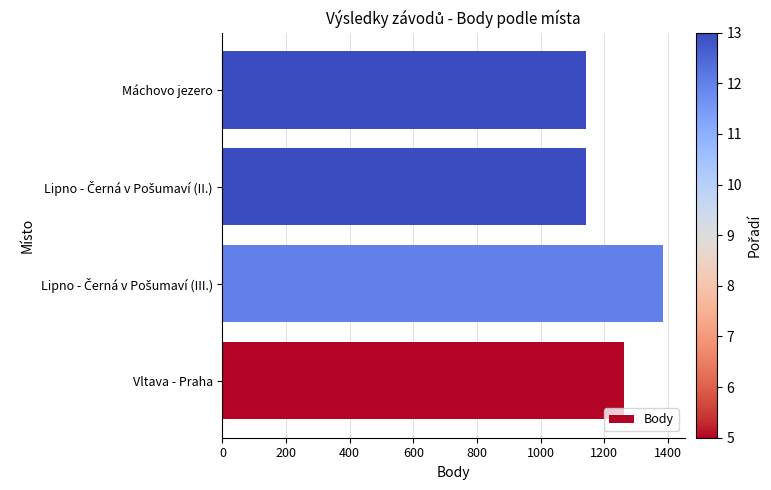

How many bars are there in total?

4